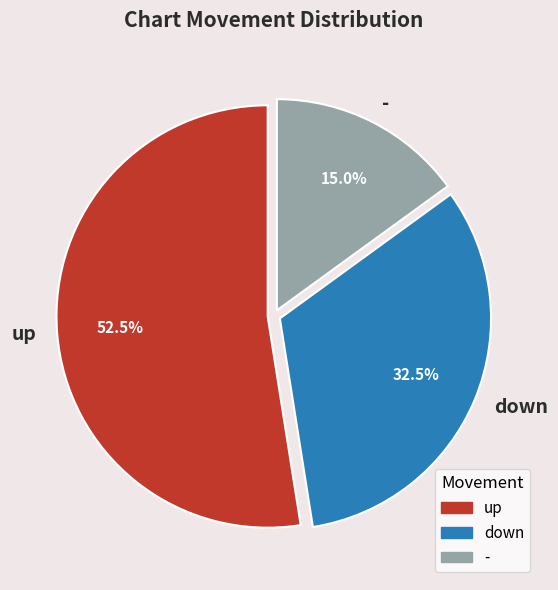

What percentage is the - slice, to the nearest percent?

15%